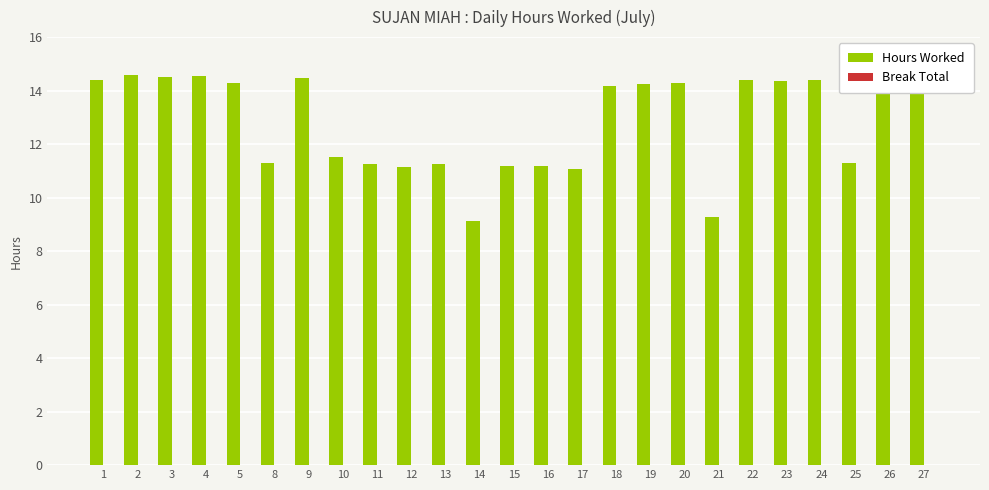

Between 13 and 20, which is larger?

20